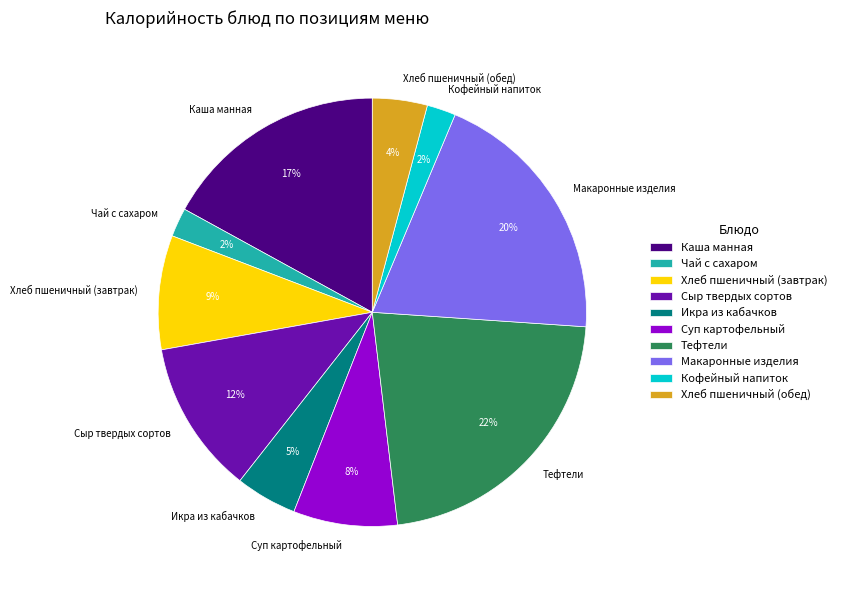

What is the largest slice in the pie chart?

Тефтели